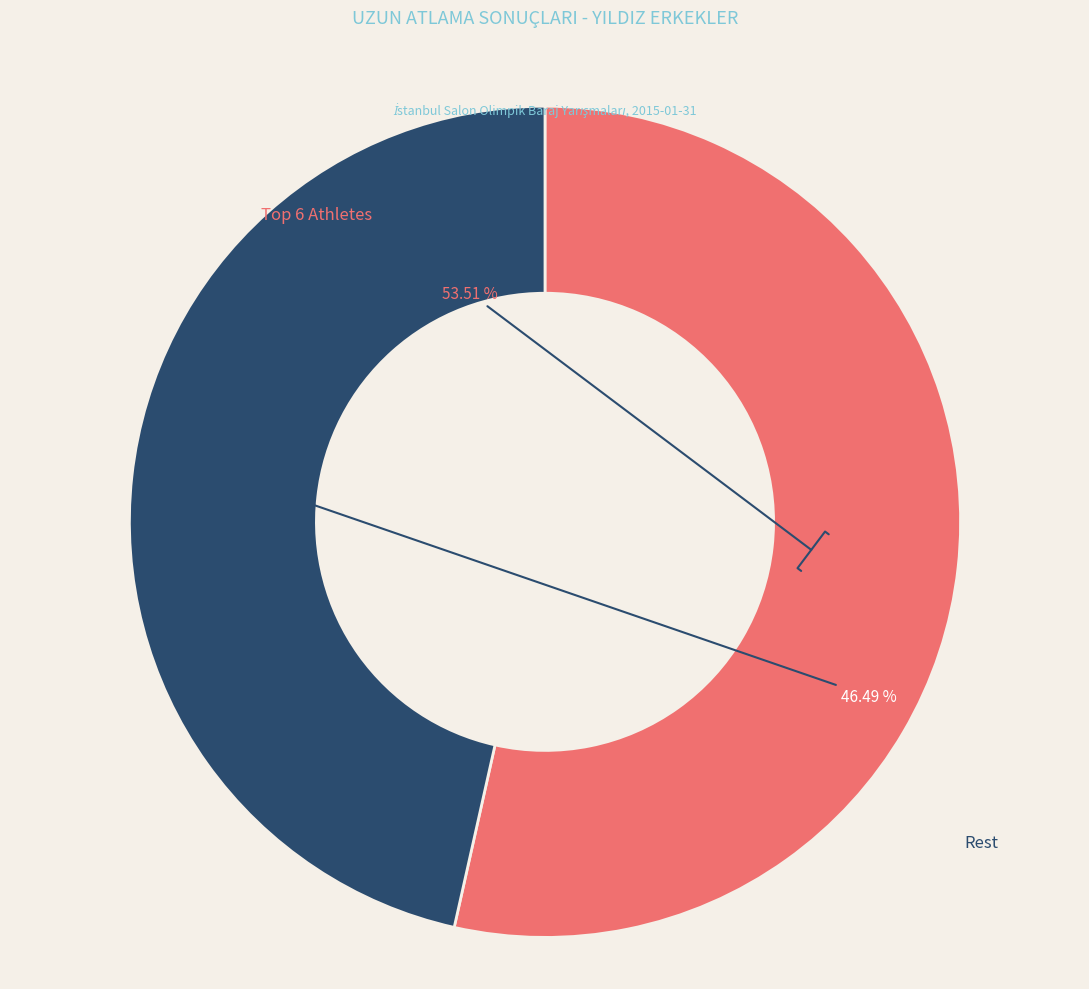

Is there any slice that represents more than half of the pie?

Yes